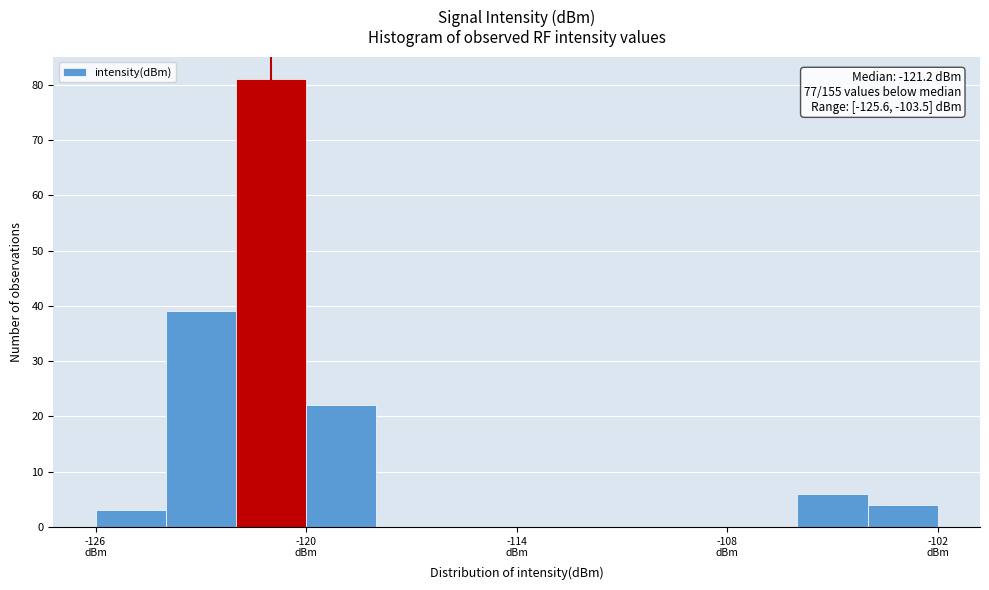

Around what value on the x-axis is the tallest bar? Give the approximate position of its centre, as read against the axis.

-121